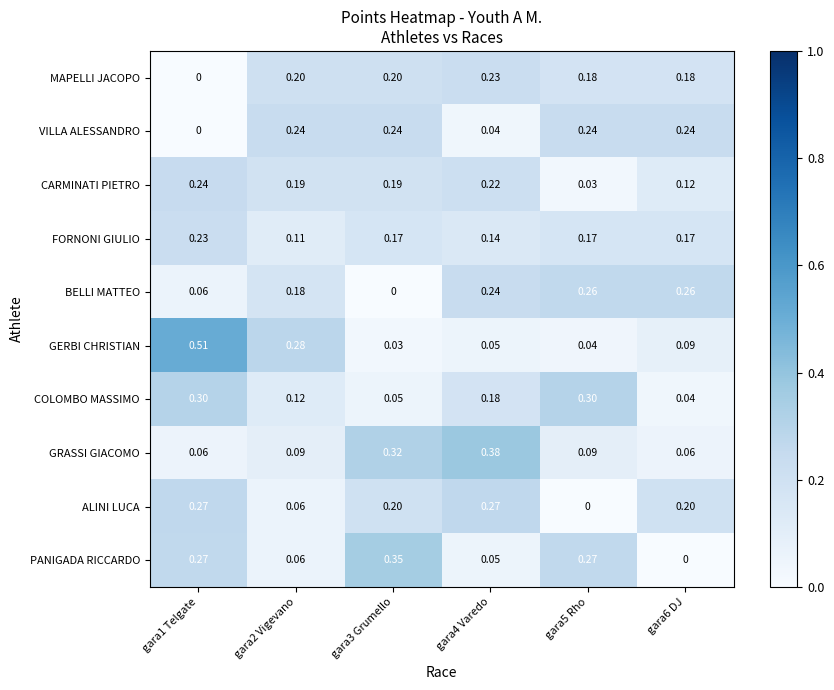

Is the value of VILLA ALESSANDRO at gara2 Vigevano greater than the value of PANIGADA RICCARDO at gara5 Rho?

No